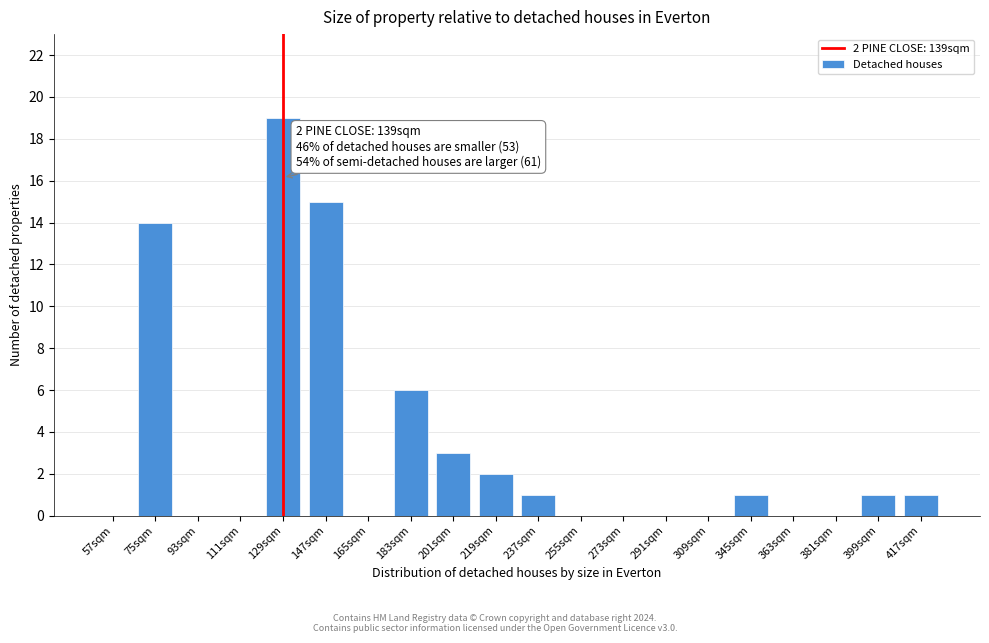

Approximately how many times larger is the value at 129sqm compared to 201sqm?

6.3